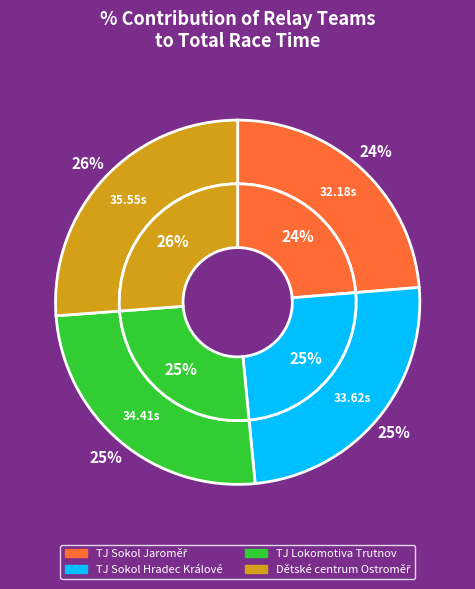

Which category has the smallest portion of the pie?

TJ Sokol Jaroměř